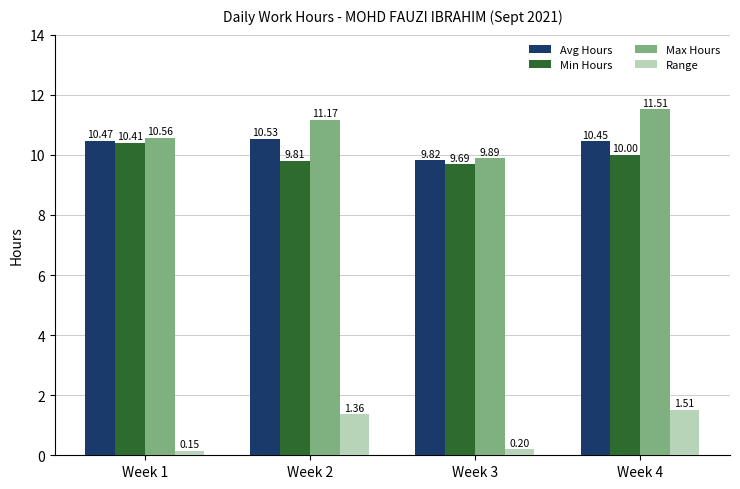

What is the spread (max minus min) of values at Week 2?

9.8